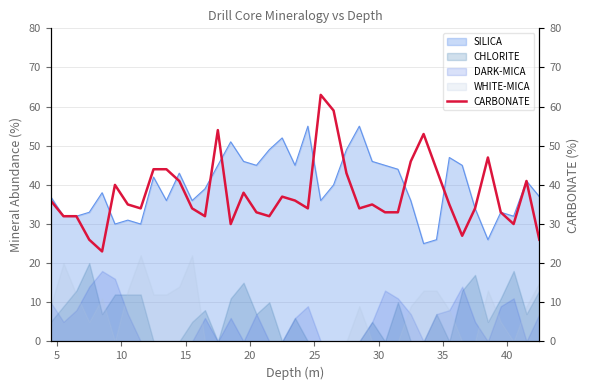

Reading right to left, list all the values displayed in this chart.

26	41	30	33	47	34	27	35	44	53	46	33	33	35	34	43	59	63	34	36	37	32	33	38	30	54	32	34	41	44	44	34	35	40	23	26	32	32	36